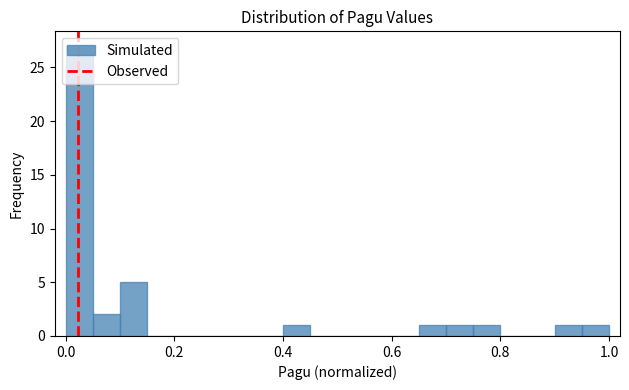

Read against the x-axis, roughly where is the centre of the tallest bar?

0.02